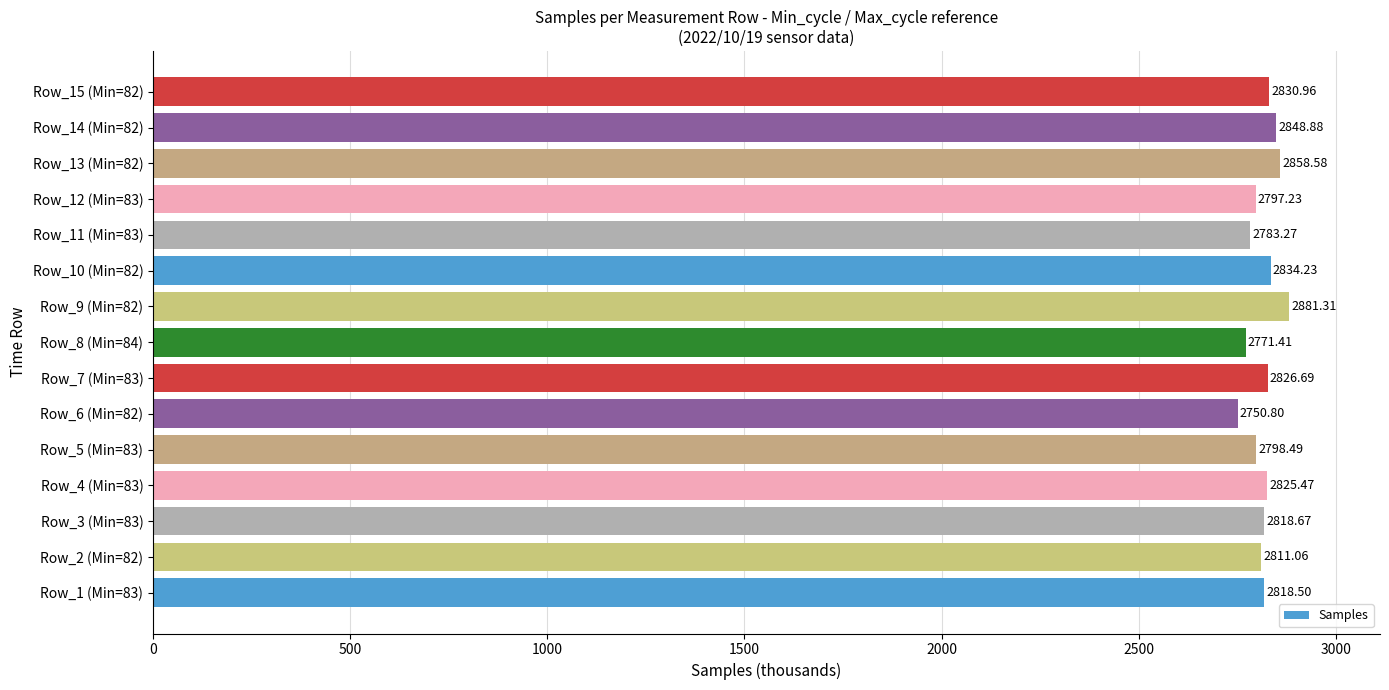

Does the chart contain stacked bars?

No